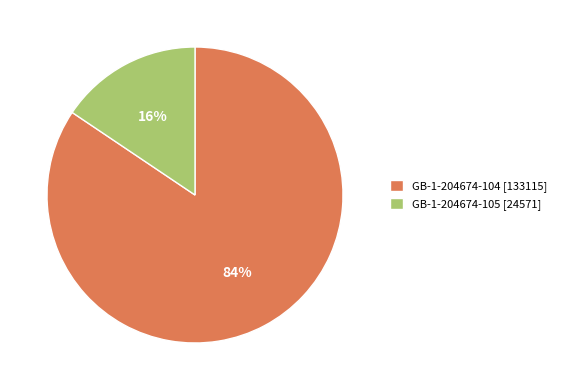

Rank the categories by value from highest to lowest.

GB-1-204674-104, GB-1-204674-105